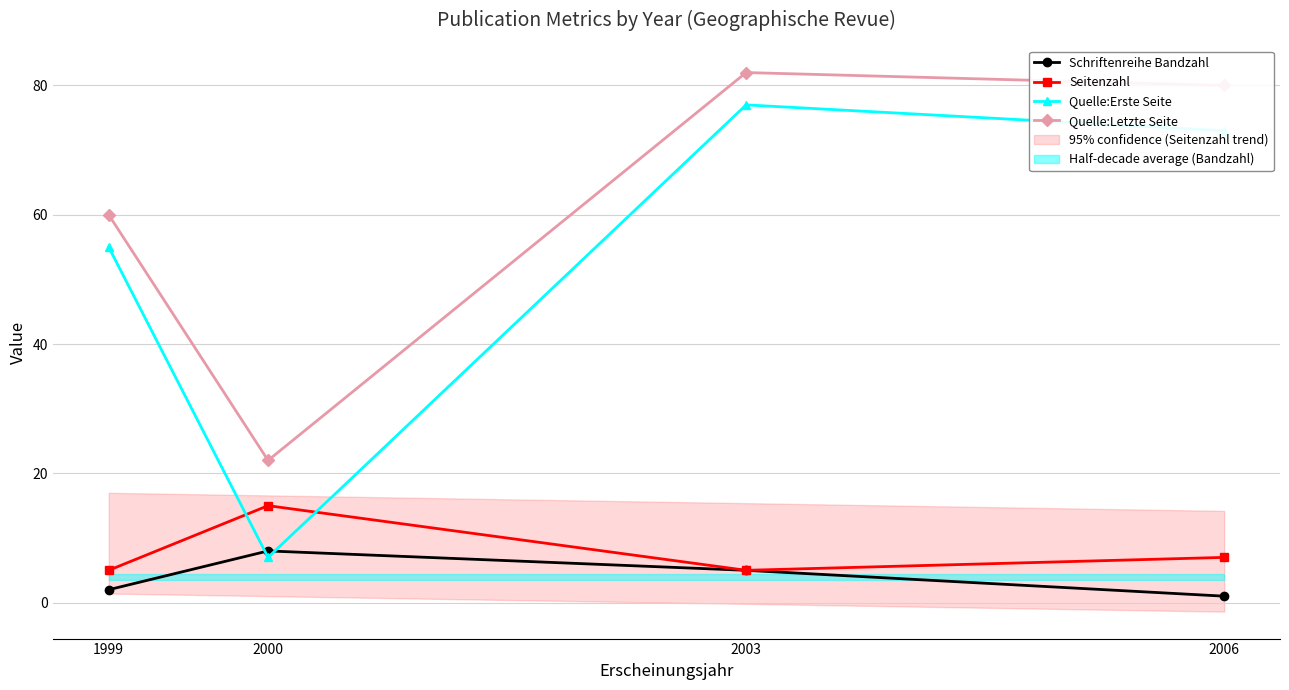

List the series in order of their peak value, lowest first.

Schriftenreihe Bandzahl, Seitenzahl, Quelle:Erste Seite, Quelle:Letzte Seite